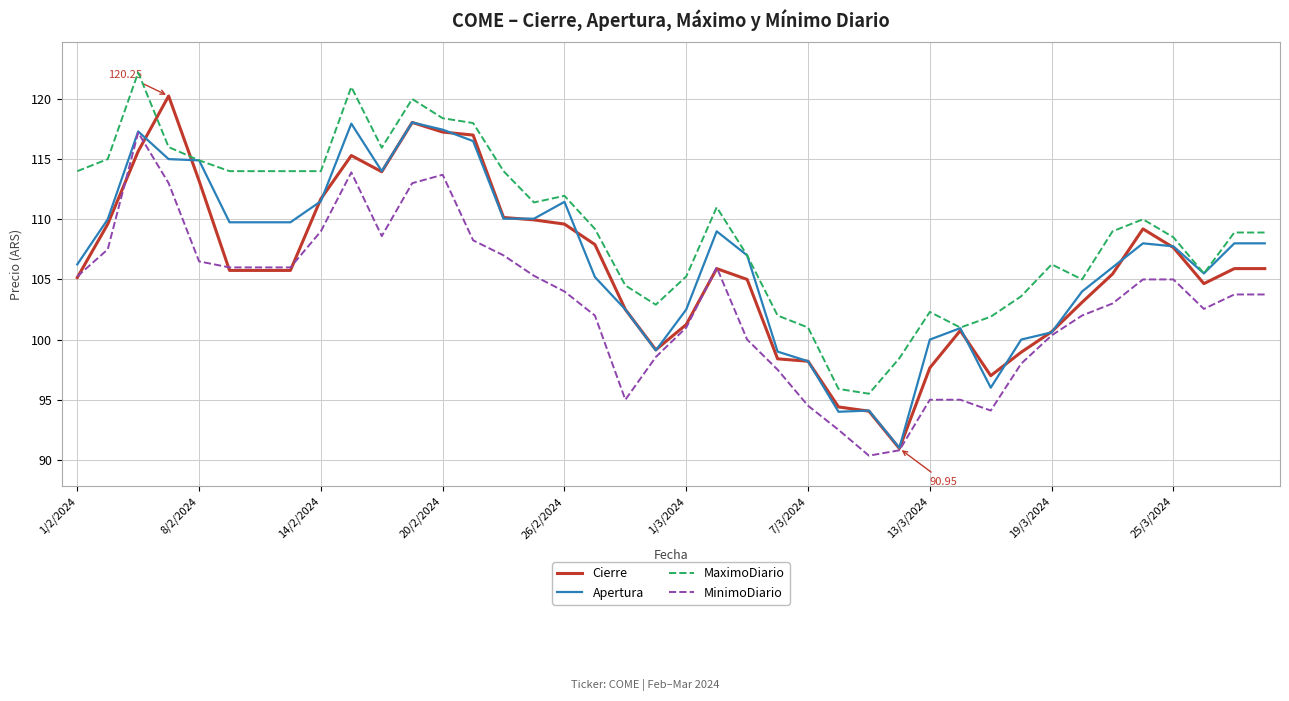

After their last crossing, which series has the higher values: Apertura or Cierre?

Apertura